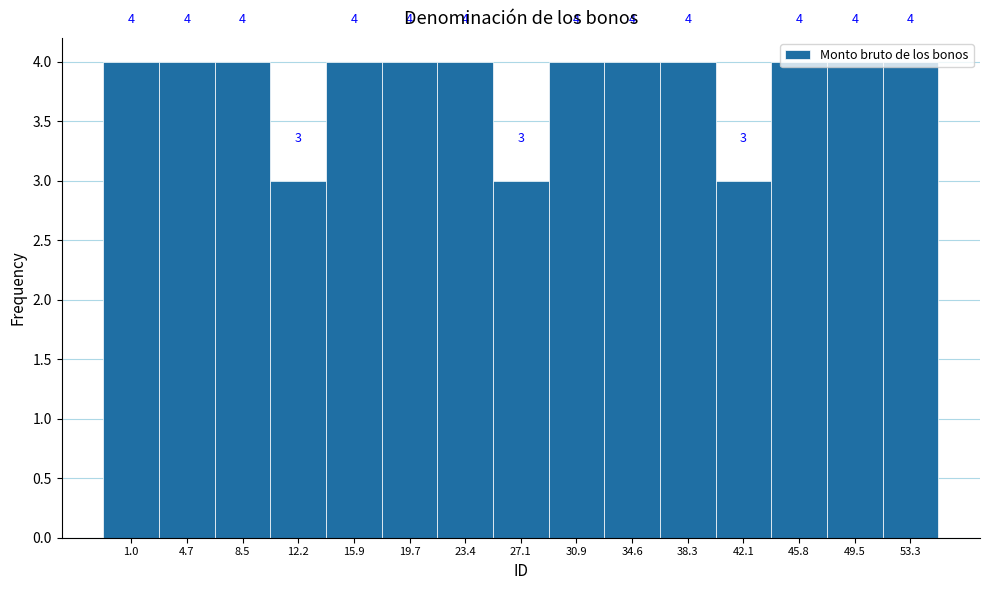

What is the average value?

4